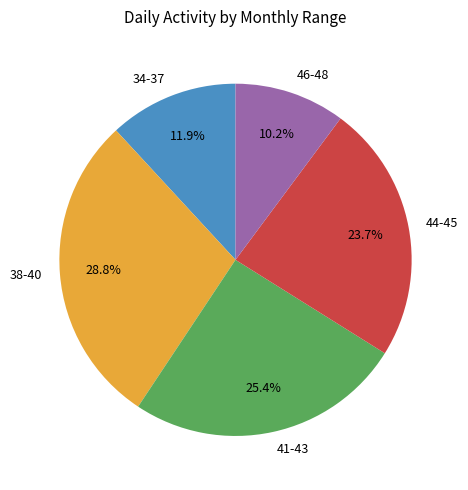

How much of the chart is everything except 44-45?

76.3%